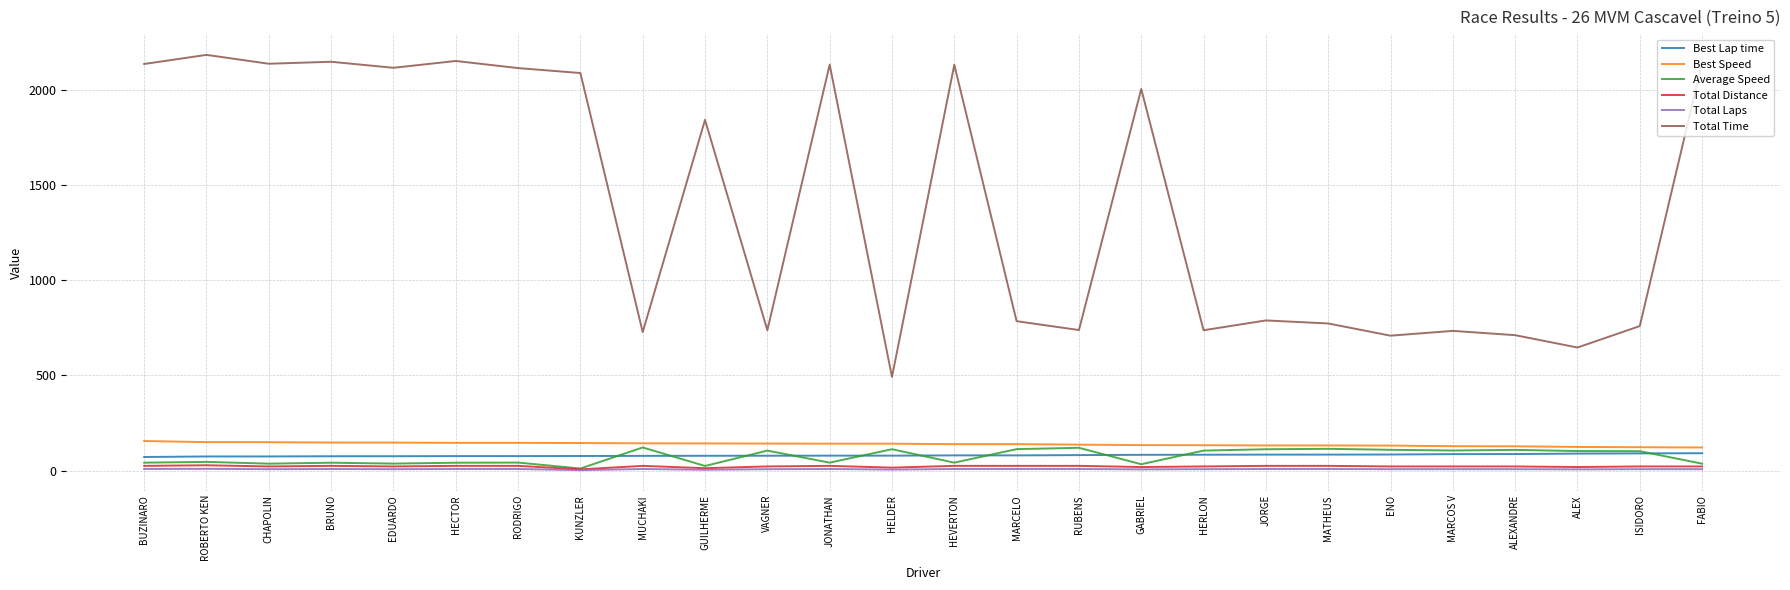

The value of Total Time at EDUARDO is 1003.9. True or false?

False